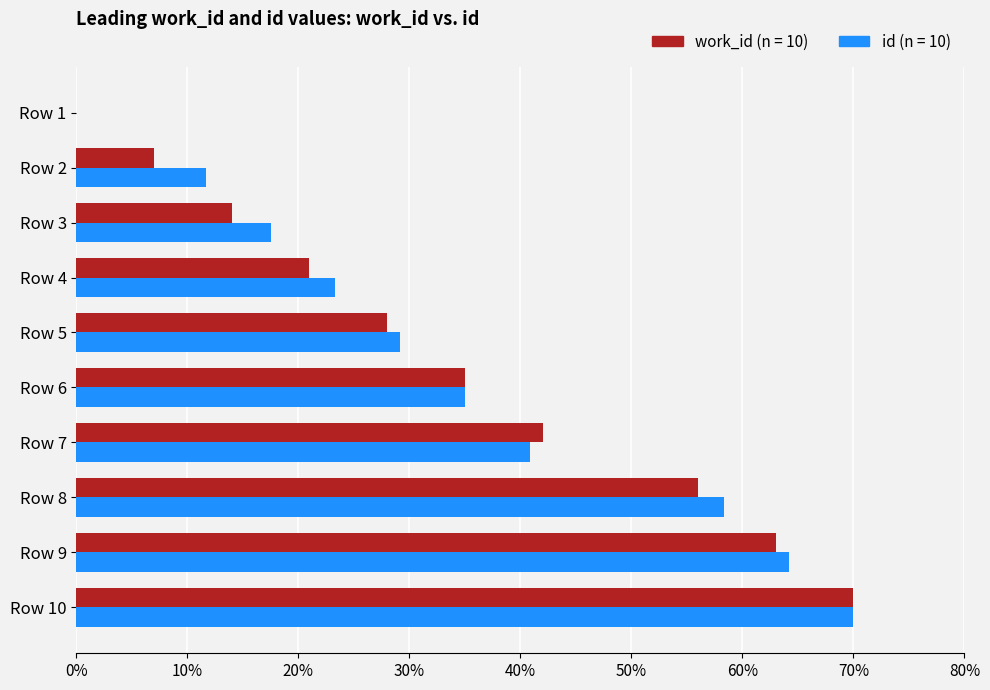

The value of work_id (n = 10) at Row 8 is 94.9. True or false?

False